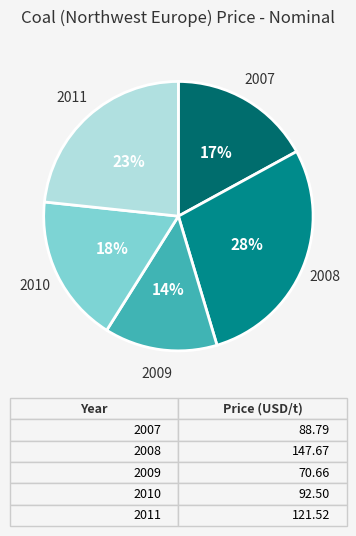

How many segments does this pie chart have?

5